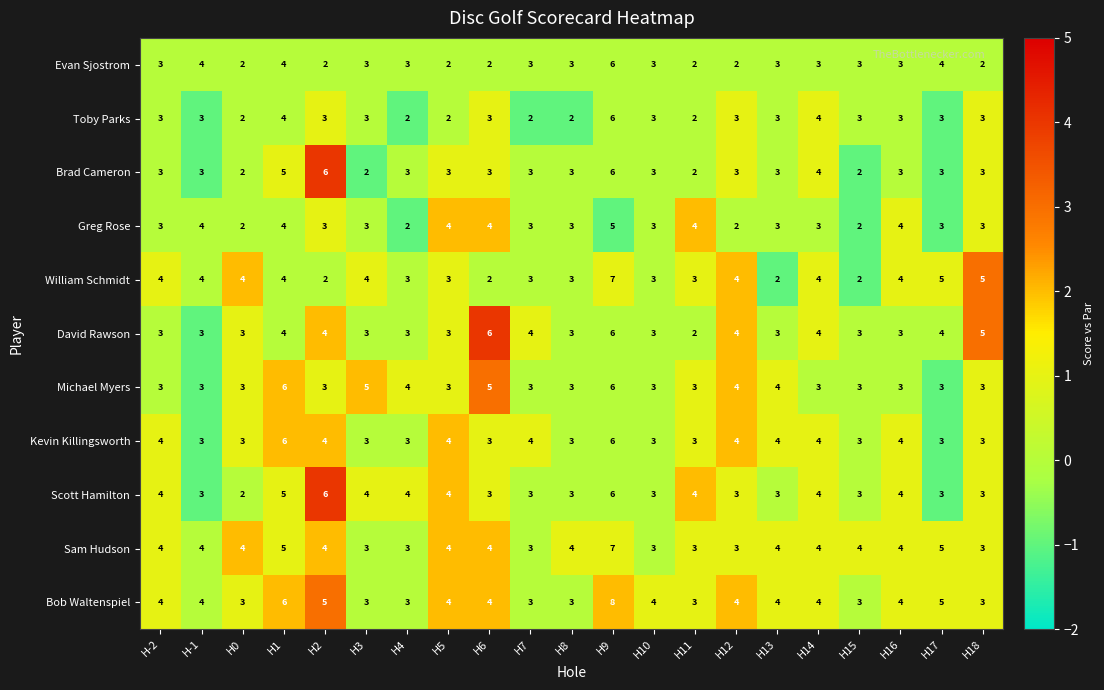

The value of David Rawson at H8 is 3. True or false?

True